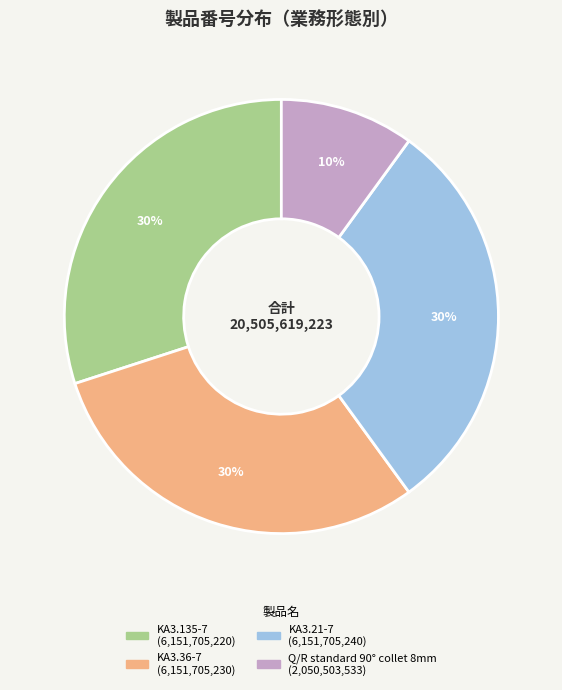

To the nearest percent, what percentage of the pie is Q/R standard 90° collet 8mm?

10%